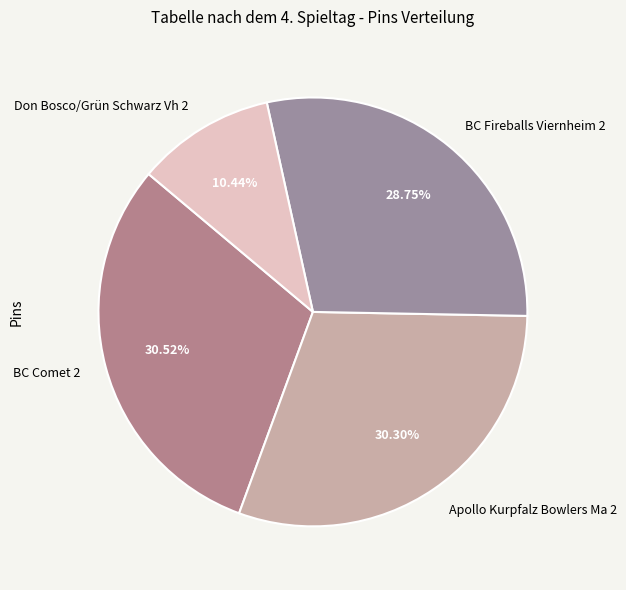

What percentage do Apollo Kurpfalz Bowlers Ma 2 and BC Fireballs Viernheim 2 together represent?

59.0%